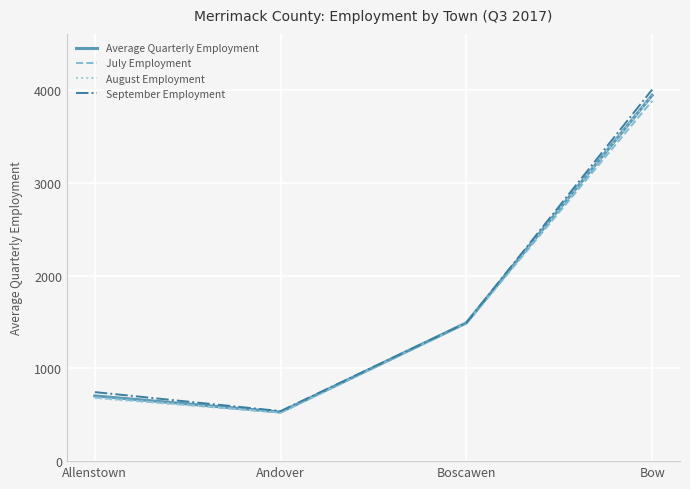

List the labels in order of September Employment value, smallest first.

Andover, Allenstown, Boscawen, Bow